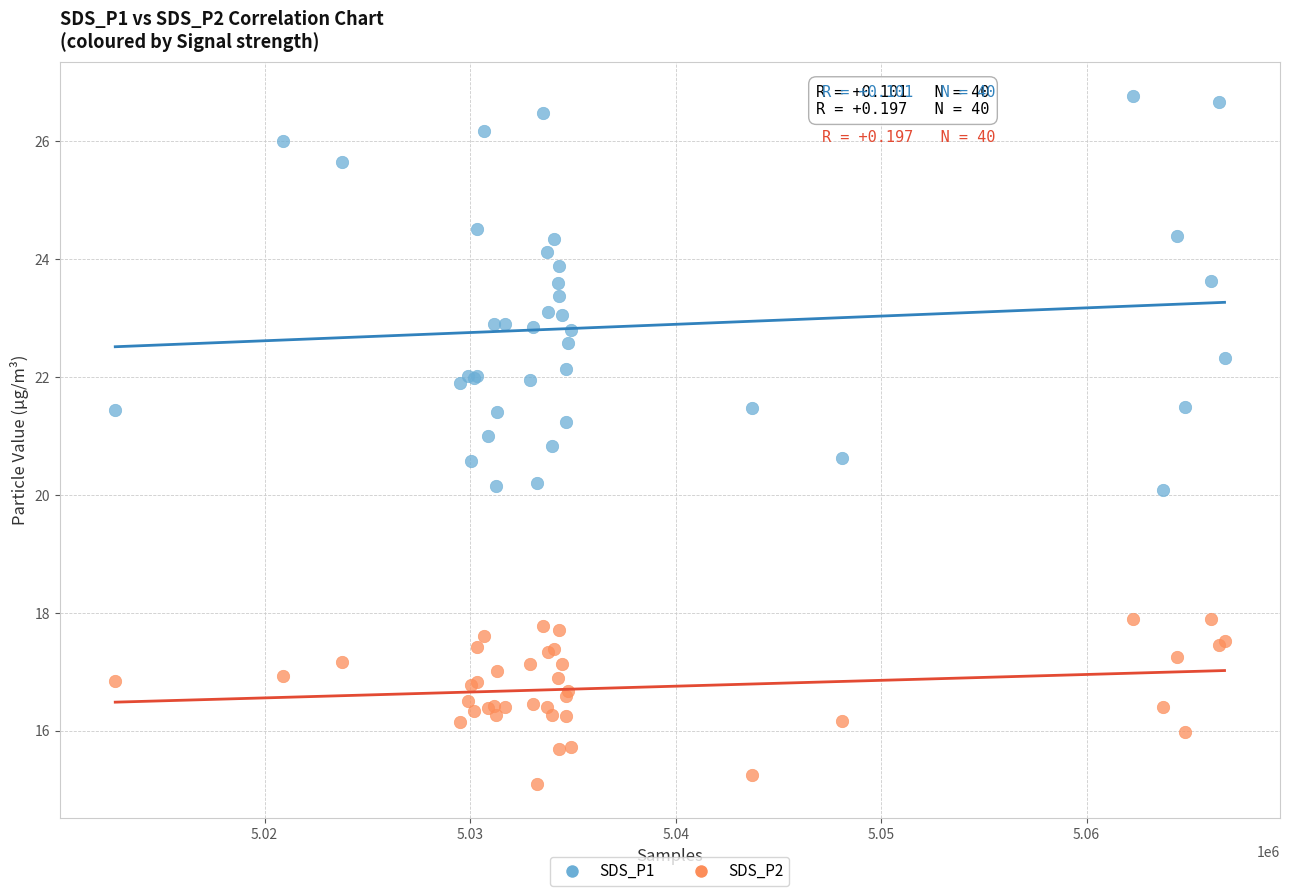

Which series reaches the minimum Y coordinate?

SDS_P2